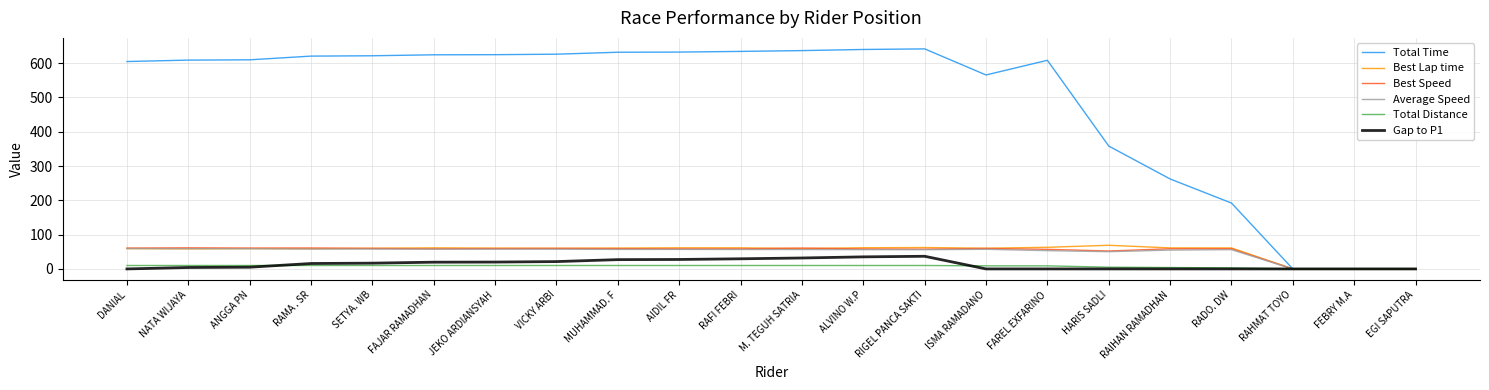

Which series has the largest total across all categories?

Total Time